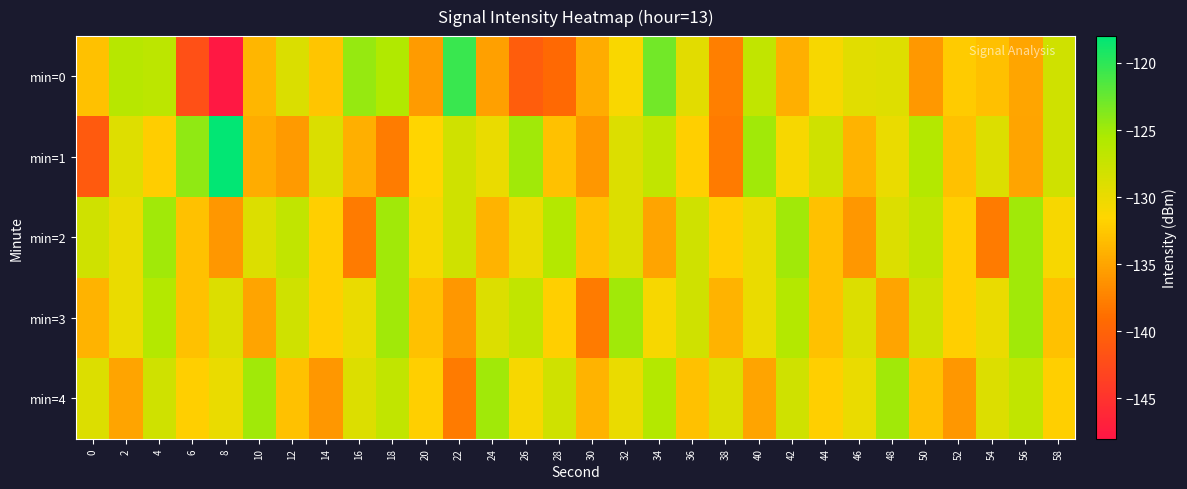

Reading right to left, extract all data points from this chart.

min=0: 58=-128.0	56=-135.0	54=-133.1	52=-132.2	50=-135.9	48=-129.0	46=-129.4	44=-131.0	42=-134.3	40=-127.0	38=-137.6	36=-129.4	34=-123.0	32=-131.1	30=-134.5	28=-139.4	26=-140.5	24=-135.3	22=-120.5	20=-135.6	18=-125.8	16=-124.5	14=-132.8	12=-128.9	10=-133.8	8=-147.9	6=-142.0	4=-126.6	2=-126.2	0=-132.9
min=1: 58=-128.0	56=-135.0	54=-129.0	52=-133.0	50=-126.0	48=-130.0	46=-134.0	44=-128.0	42=-131.0	40=-125.0	38=-138.0	36=-132.0	34=-127.0	32=-129.0	30=-136.0	28=-133.0	26=-125.0	24=-130.0	22=-128.0	20=-131.5	18=-137.9	16=-134.2	14=-128.9	12=-135.7	10=-134.4	8=-118.2	6=-124.3	4=-132.1	2=-129.0	0=-140.9
min=2: 58=-131.0	56=-125.0	54=-138.0	52=-132.0	50=-127.0	48=-129.0	46=-136.0	44=-133.0	42=-125.0	40=-130.0	38=-132.0	36=-128.0	34=-135.0	32=-129.0	30=-133.0	28=-126.0	26=-130.0	24=-134.0	22=-128.0	20=-131.0	18=-125.0	16=-138.0	14=-132.0	12=-127.0	10=-129.0	8=-136.0	6=-133.0	4=-125.0	2=-130.0	0=-128.0
min=3: 58=-133.0	56=-125.0	54=-130.0	52=-132.0	50=-128.0	48=-135.0	46=-129.0	44=-133.0	42=-126.0	40=-130.0	38=-134.0	36=-128.0	34=-131.0	32=-125.0	30=-138.0	28=-132.0	26=-127.0	24=-129.0	22=-136.0	20=-133.0	18=-125.0	16=-130.0	14=-132.0	12=-128.0	10=-135.0	8=-129.0	6=-133.0	4=-126.0	2=-130.0	0=-134.0
min=4: 58=-132.0	56=-127.0	54=-129.0	52=-136.0	50=-133.0	48=-125.0	46=-130.0	44=-132.0	42=-128.0	40=-135.0	38=-129.0	36=-133.0	34=-126.0	32=-130.0	30=-134.0	28=-128.0	26=-131.0	24=-125.0	22=-138.0	20=-132.0	18=-127.0	16=-129.0	14=-136.0	12=-133.0	10=-125.0	8=-130.0	6=-132.0	4=-128.0	2=-135.0	0=-129.0